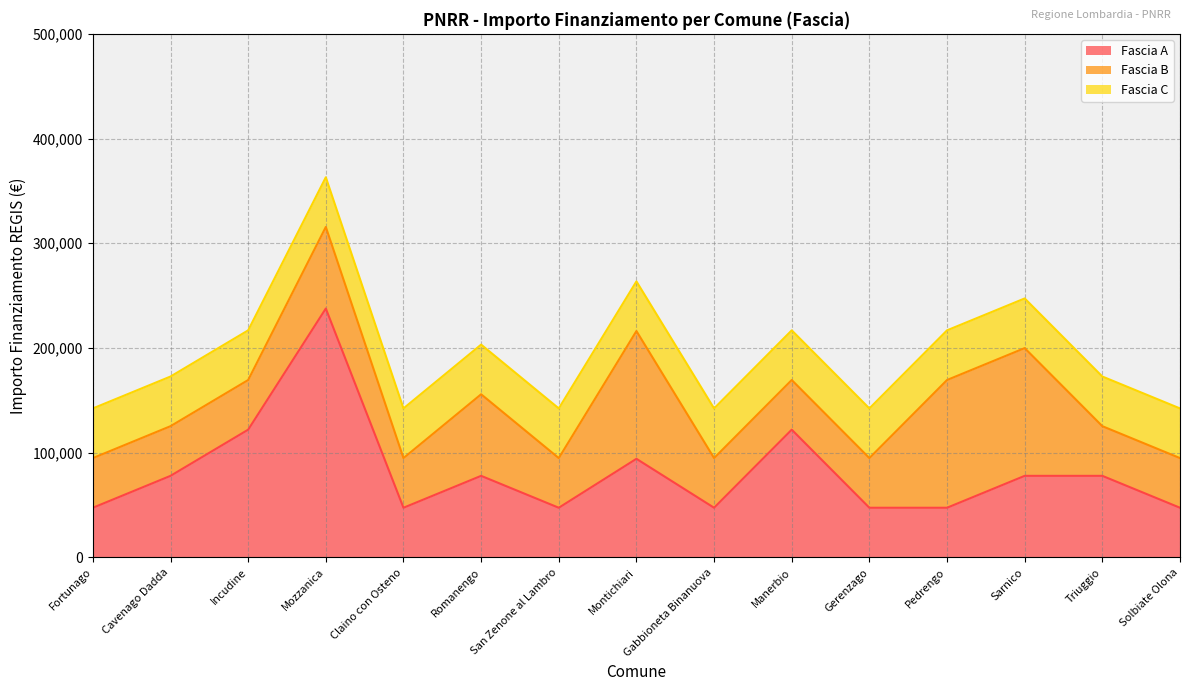

True or false: Fascia A and Fascia C intersect in this chart.

False